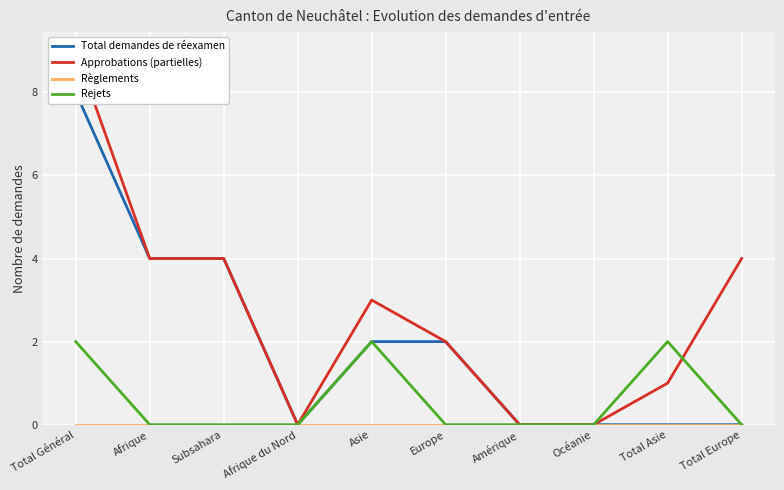

Count the number of categories in the chart.

10